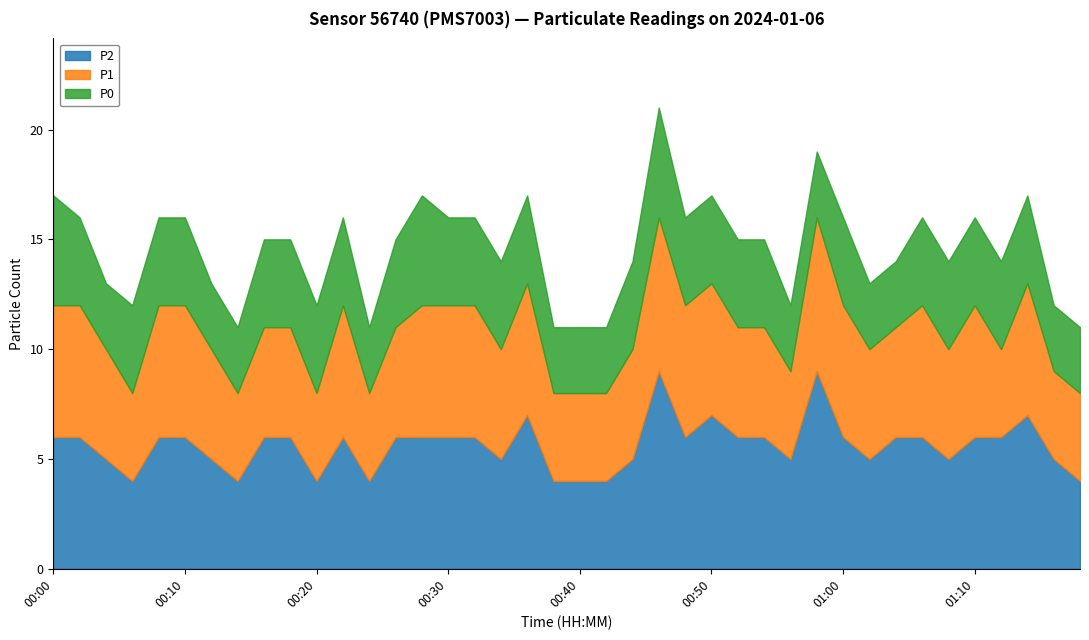

List the series in order of their peak value, lowest first.

P0, P1, P2